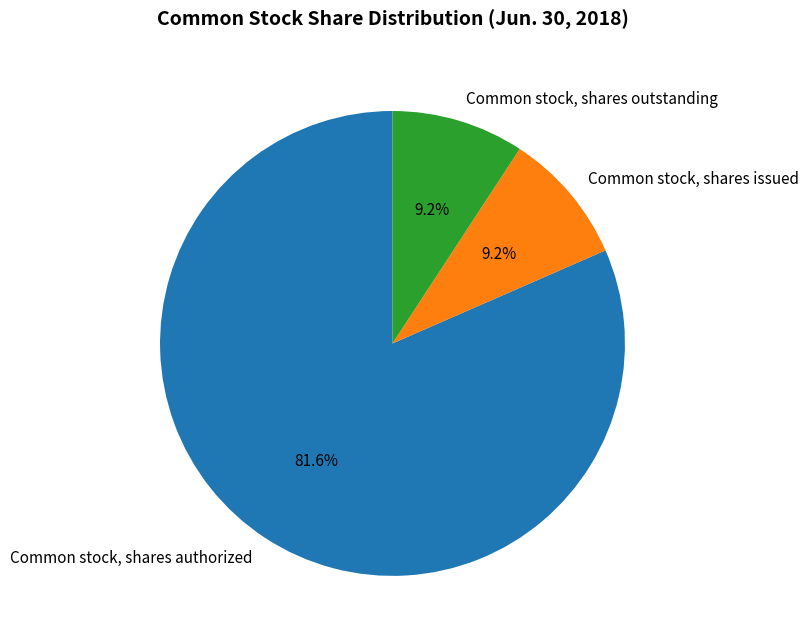

Which category accounts for the majority?

Common stock, shares authorized